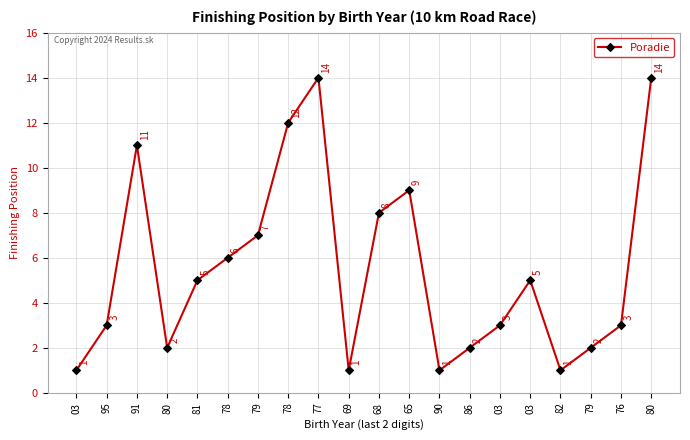

What is the change in value from 81 to 79?

+2